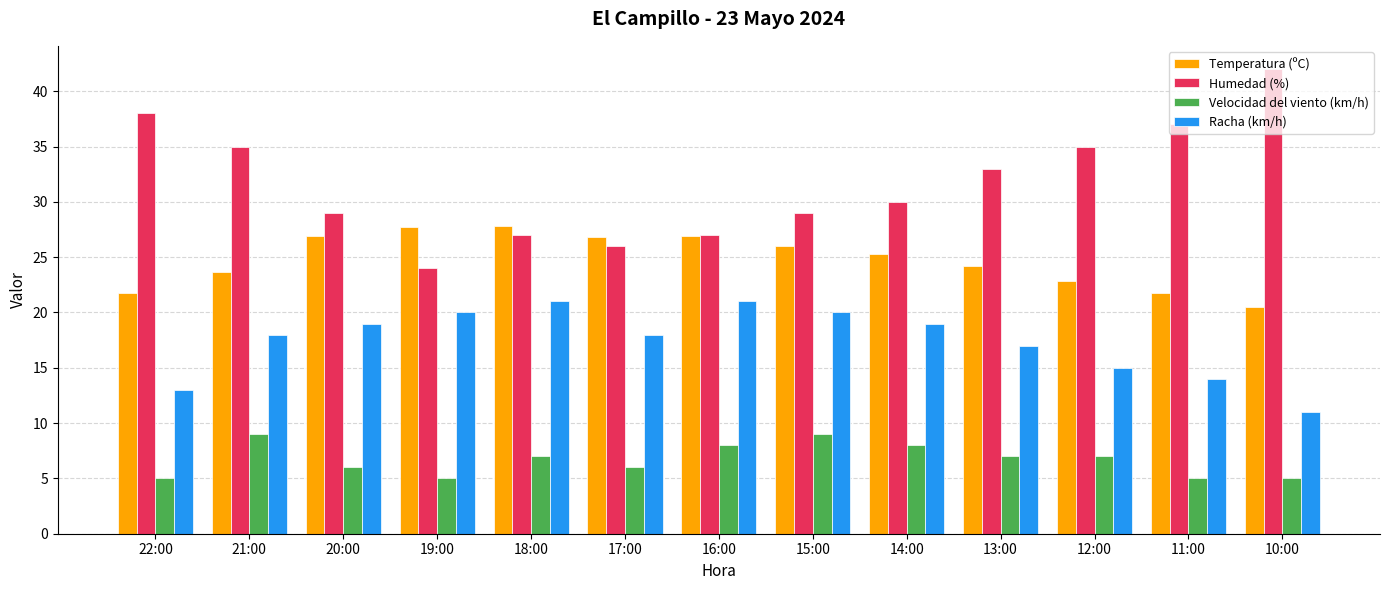

Is the value of Velocidad del viento (km/h) at 14:00 greater than the value of Racha (km/h) at 16:00?

No